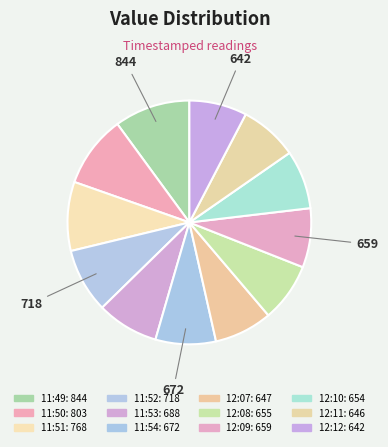

Does 12:09 represent more than half of the total?

No